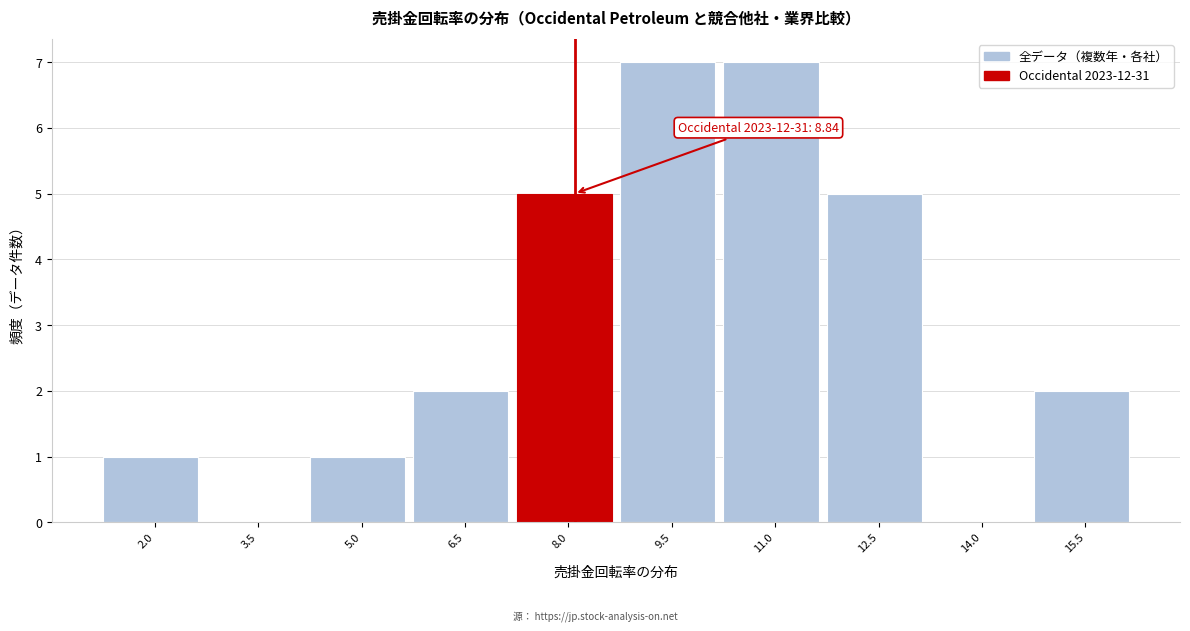

Reading left to right, what are all the values shown in this chart?

2.0=1	3.5=0	5.0=1	6.5=2	8.0=5	9.5=7	11.0=7	12.5=5	14.0=0	15.5=2